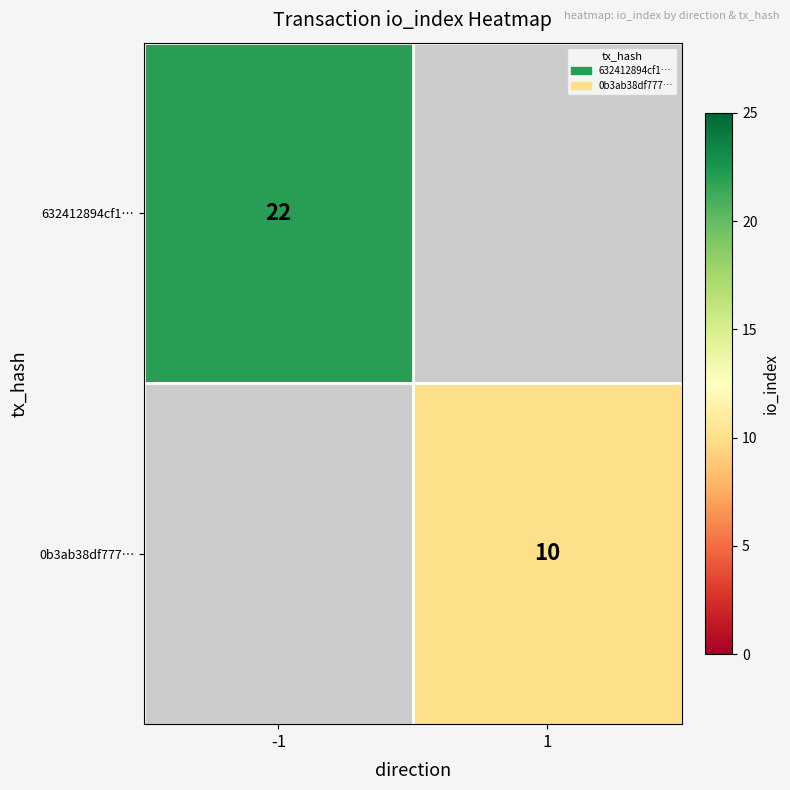

How many series are shown in this chart?

2